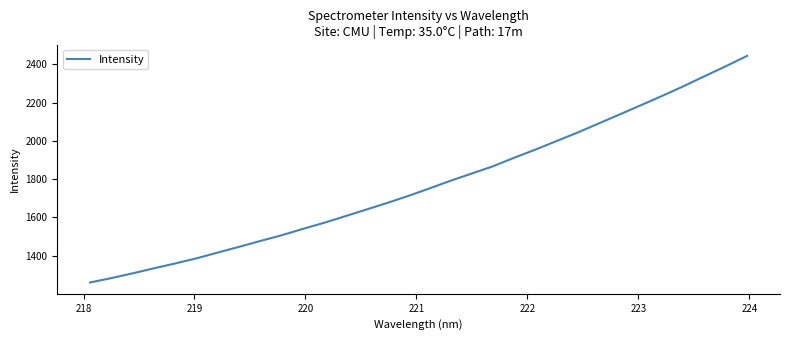

What is the difference between the maximum and minimum values?

1184.6